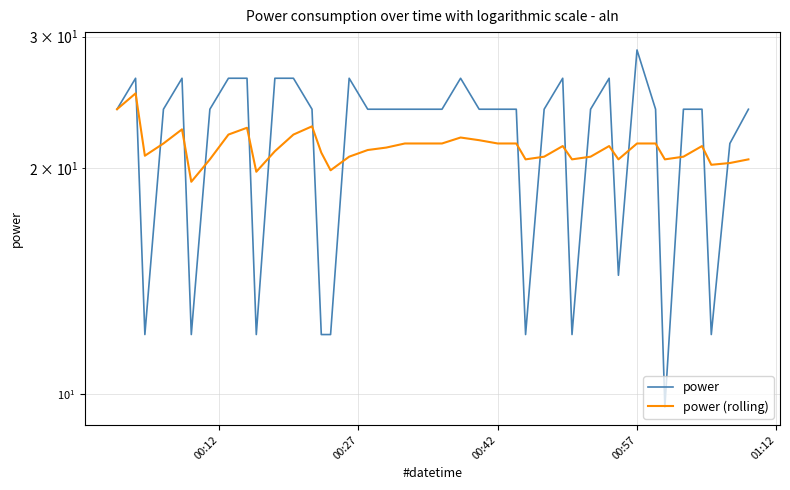

How many interior local valleys does the power series have?

8